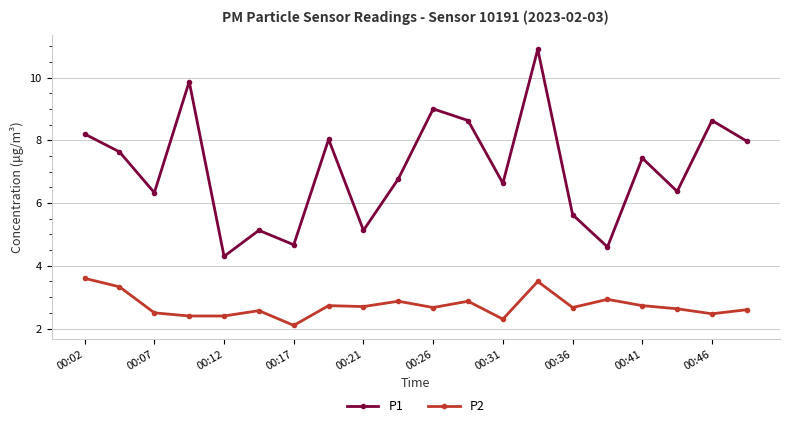

List the series in order of their overall mean, highest first.

P1, P2